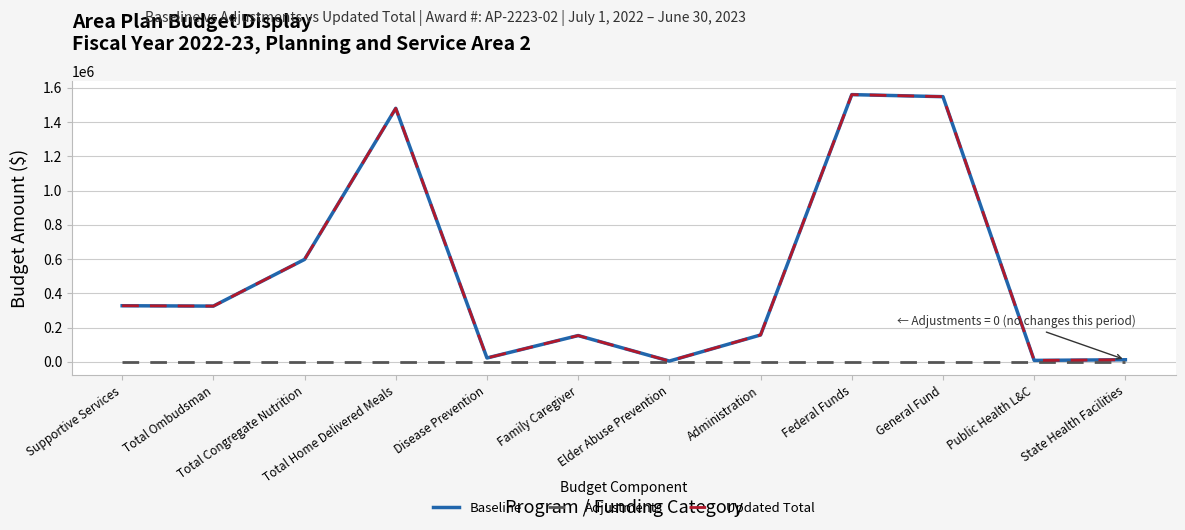

Where is the first local maximum for Updated Total?

Total Home Delivered Meals